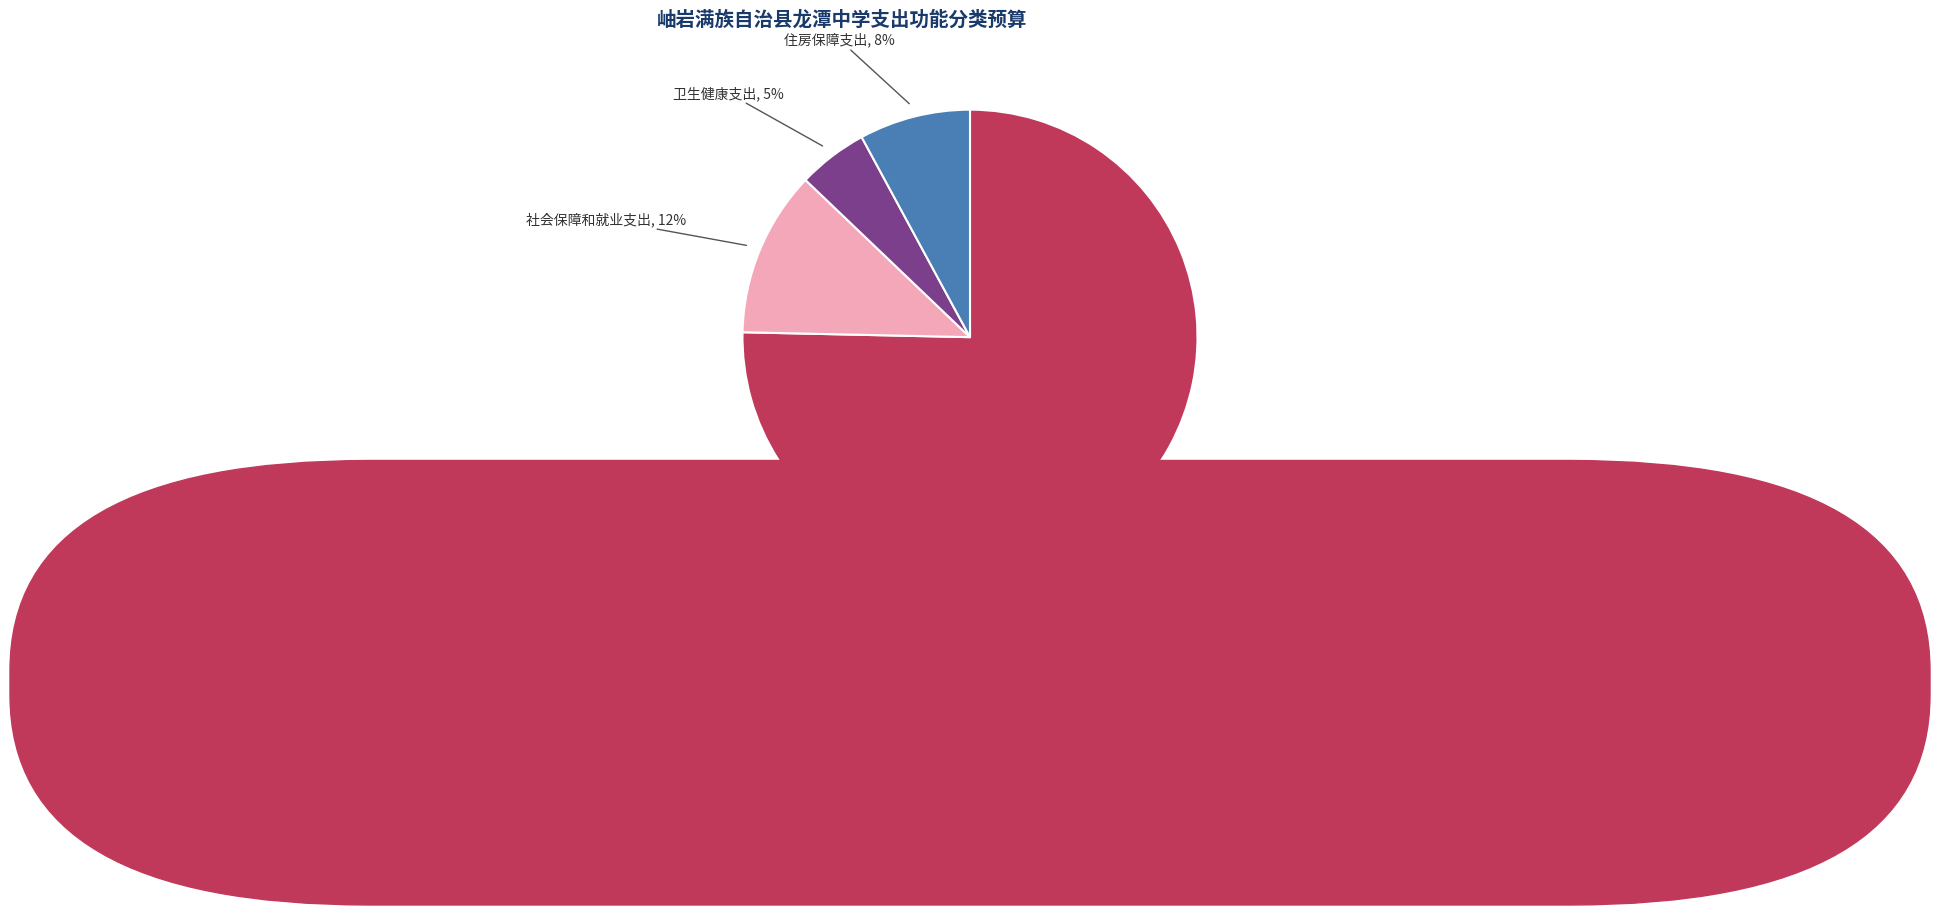

Count the number of slices in the pie.

4